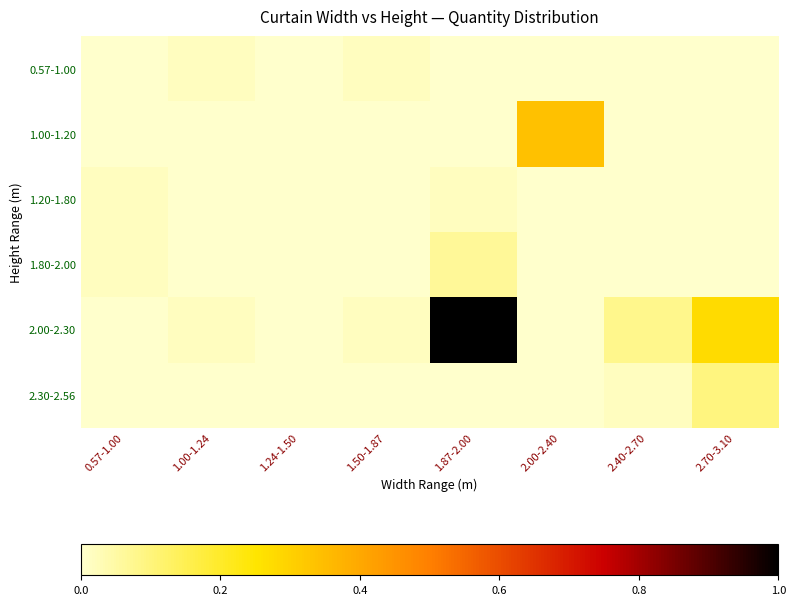

Count the number of data series in this chart.

6